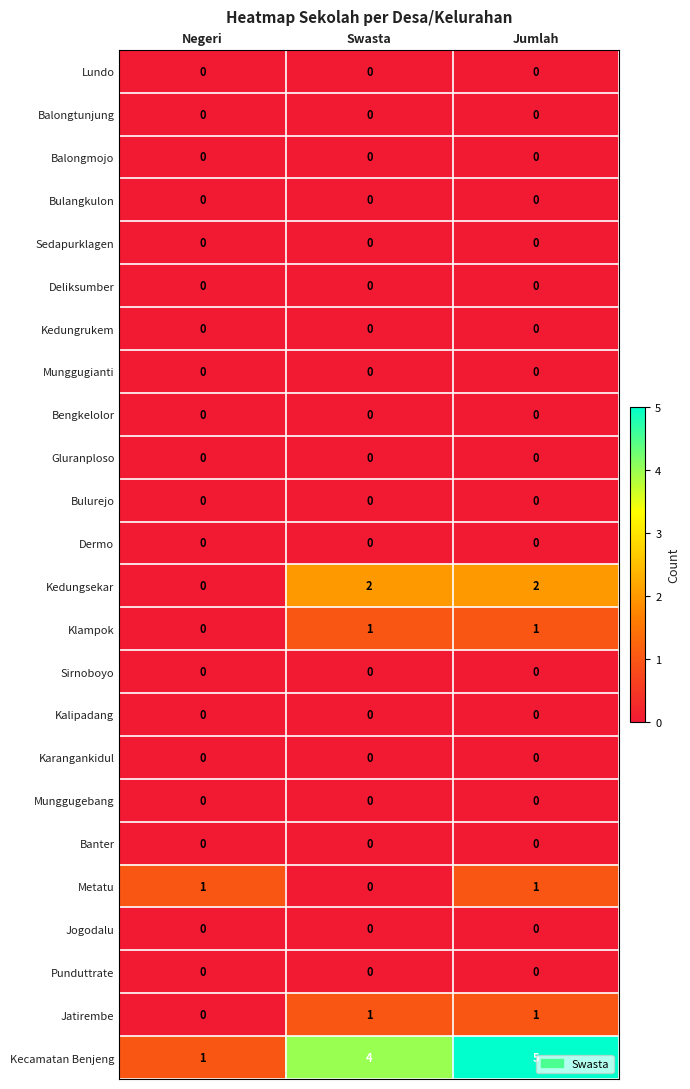

Is it true that Kedungsekar equals 2 at Jumlah?

True